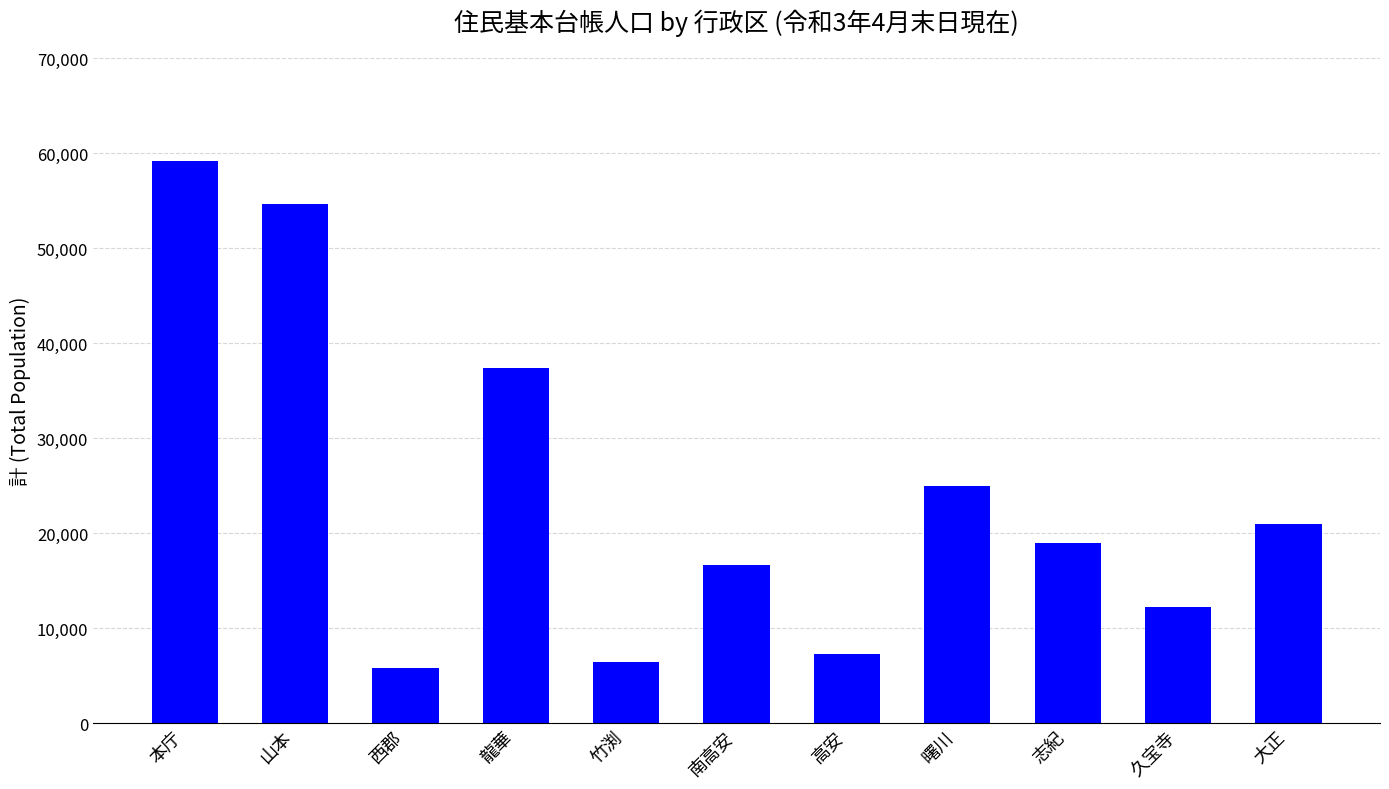

Reading left to right, list all the values displayed in this chart.

本庁=59199	山本=54625	西郡=5850	龍華=37338	竹渕=6447	南高安=16640	高安=7266	曙川=25018	志紀=18923	久宝寺=12271	大正=21000